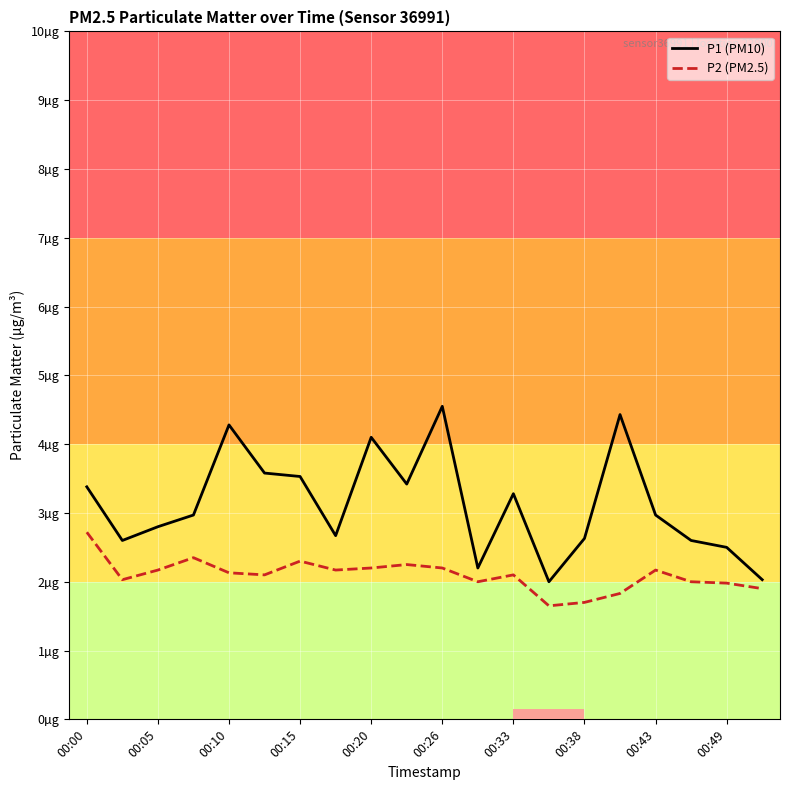

What are all the series names shown in the legend?

P1 (PM10), P2 (PM2.5)